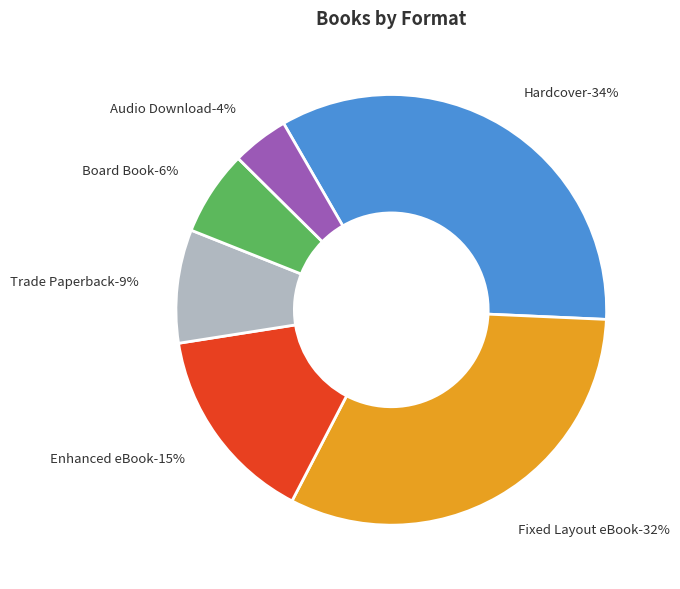

What portion of the pie excludes Hardcover?

66.0%